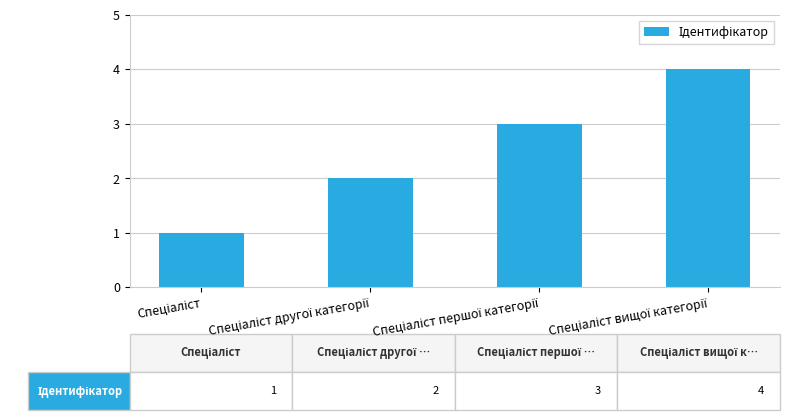

What is the maximum value shown in the chart?

4